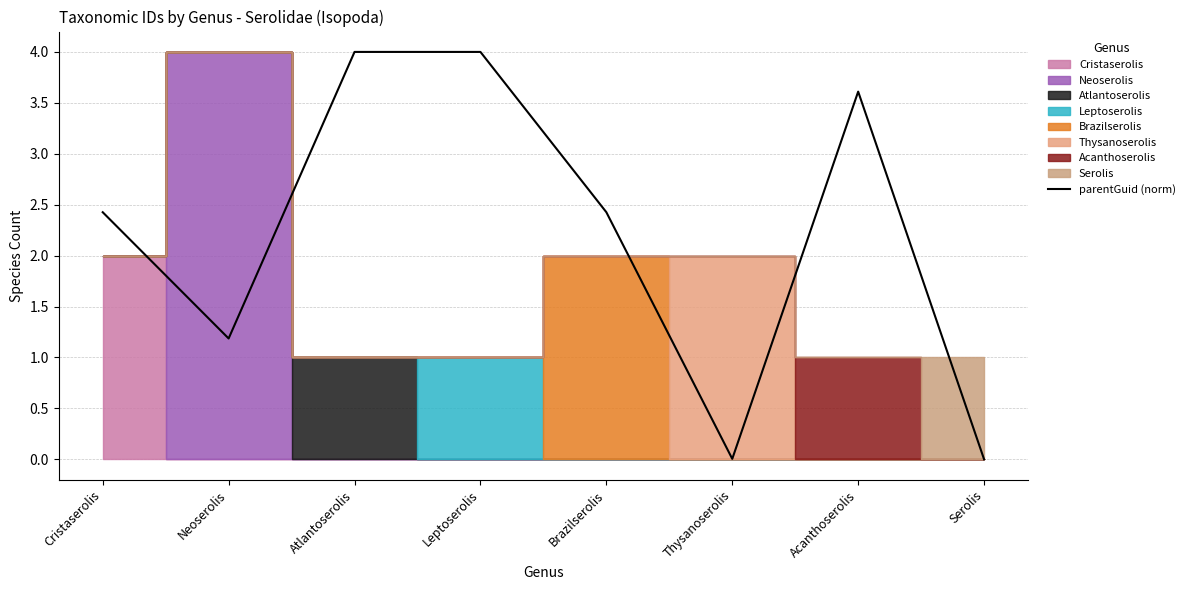

Approximately how many times larger is the value at Brazilserolis compared to Leptoserolis?

0.6